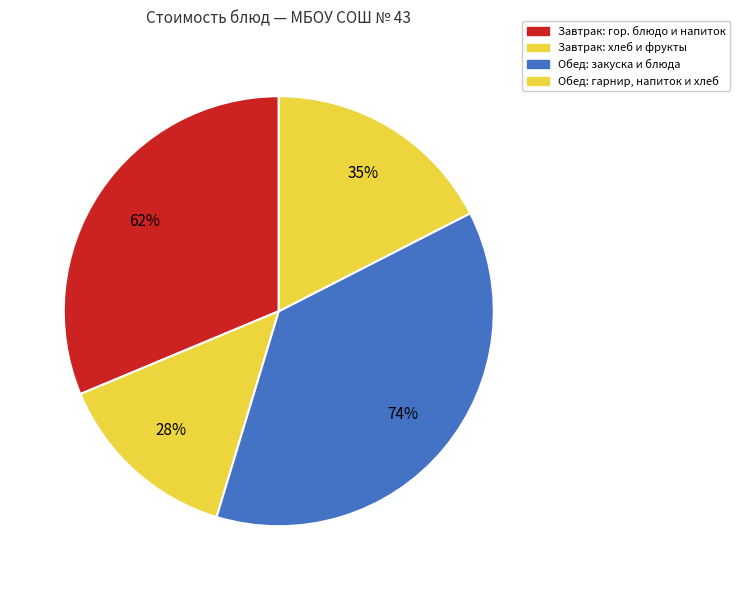

Is it true that Запеканка из творога с соусом из кураги is 25% of the pie?

False